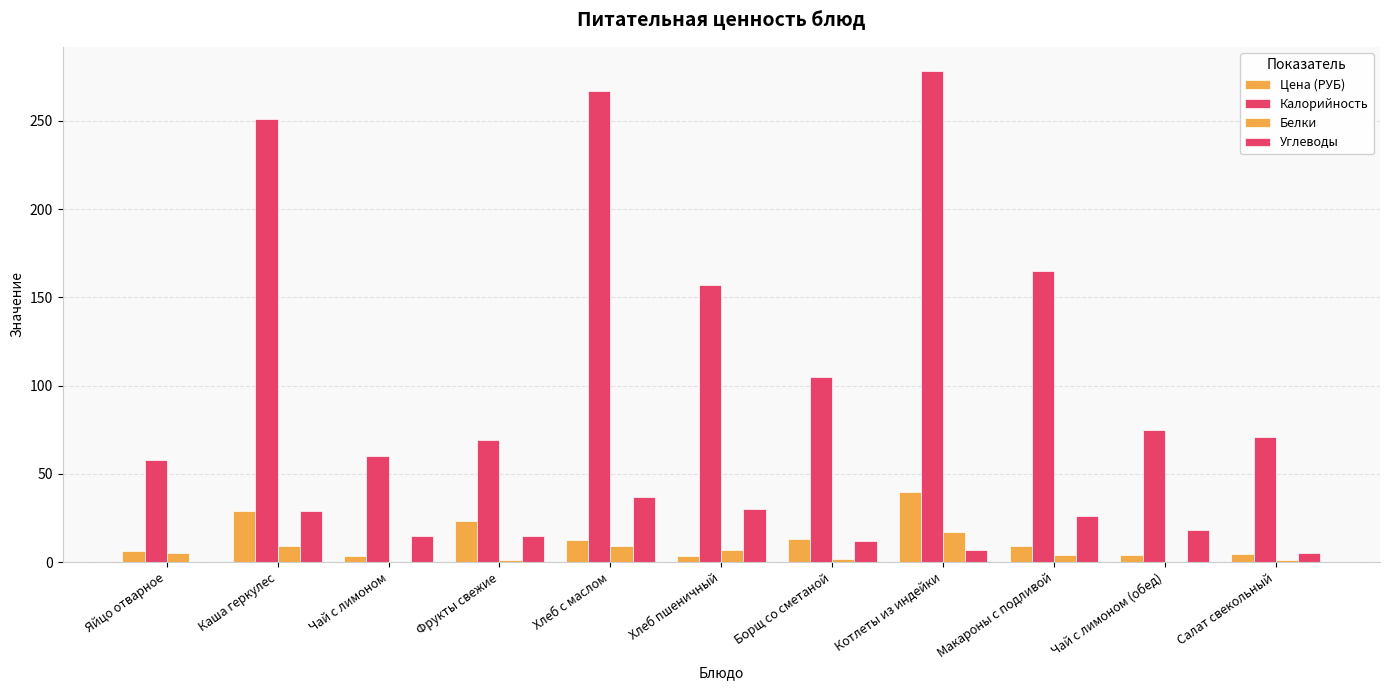

What is the difference between the maximum and minimum values in the Углеводы series?

37.0